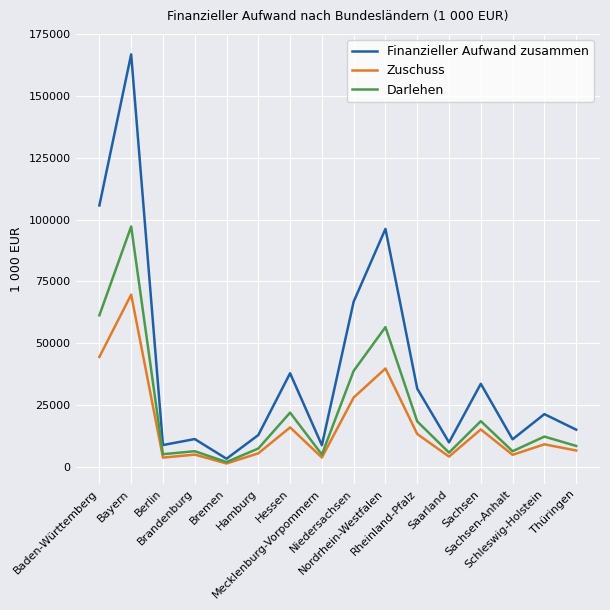

At Thüringen, list the series in order from largest to smallest.

Finanzieller Aufwand zusammen, Darlehen, Zuschuss